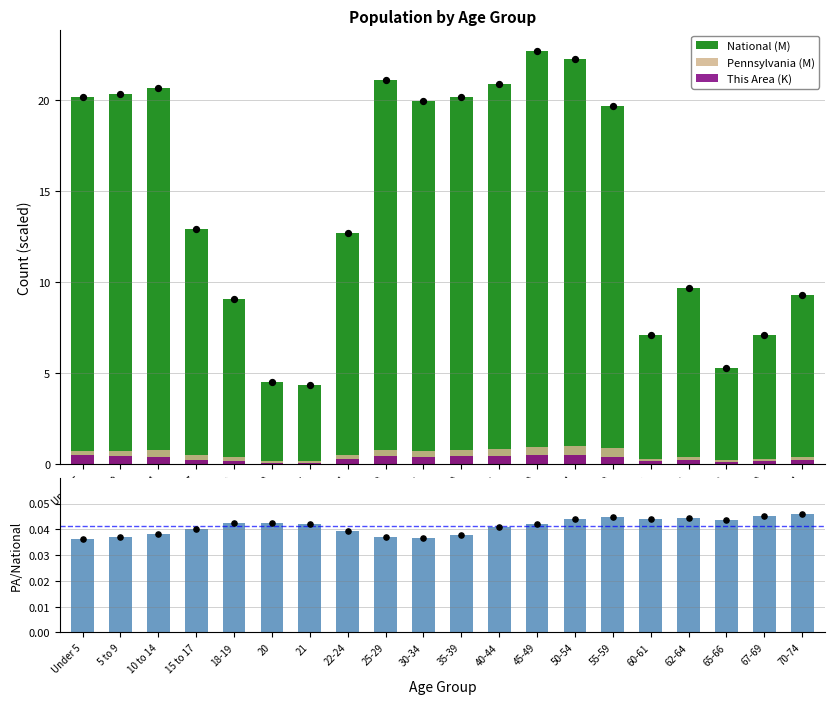

Which series has the largest total across all categories?

National (M)